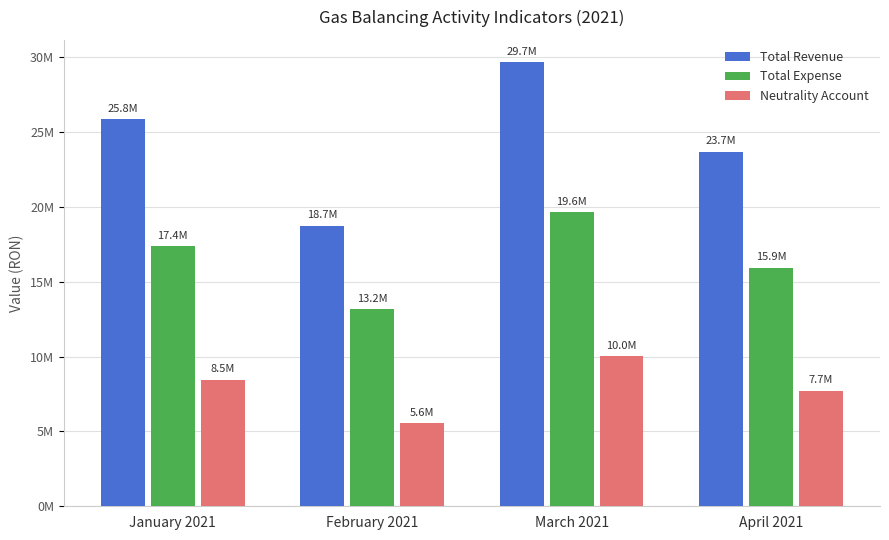

What is the greatest value displayed?

29673506.4